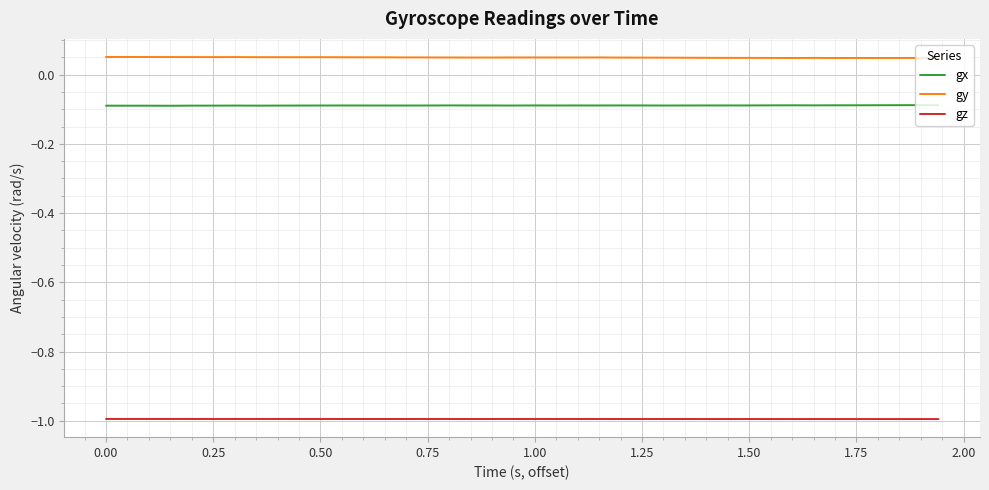

List the series in order of their peak value, highest first.

gy, gx, gz